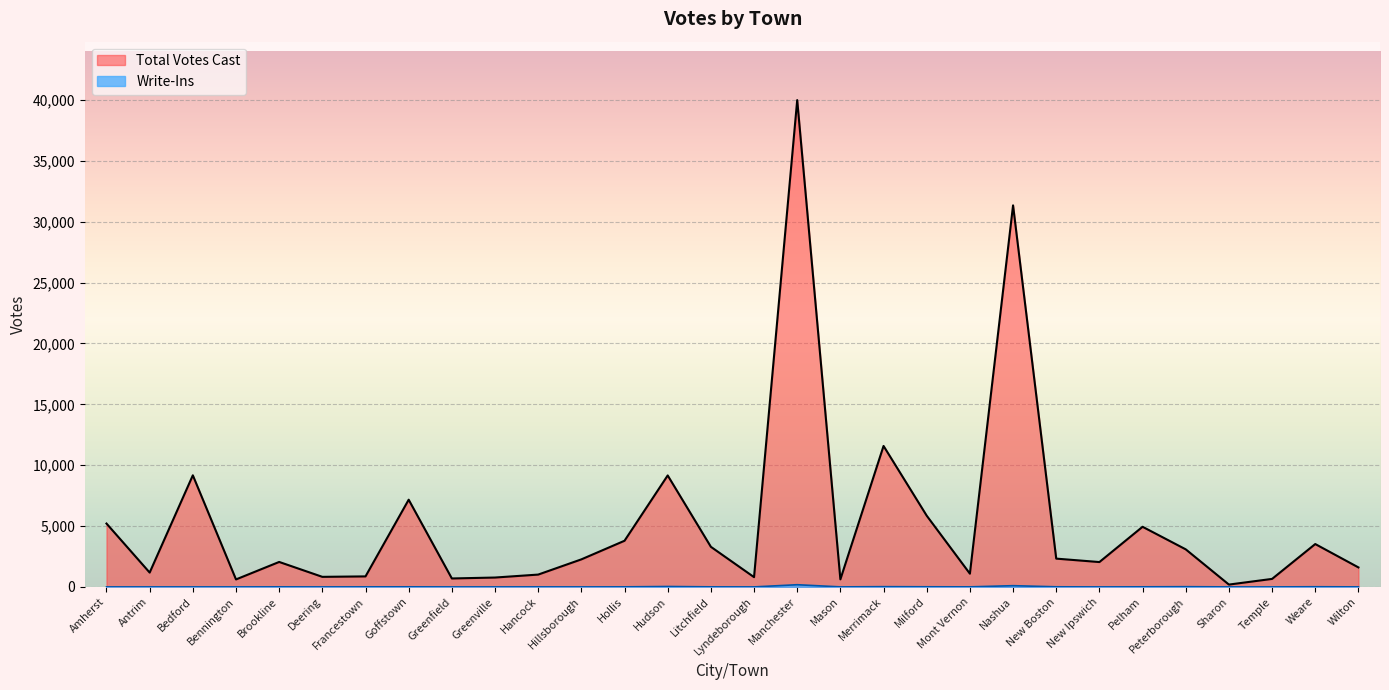

At which category does Total Votes Cast reach its first local peak?

Bedford